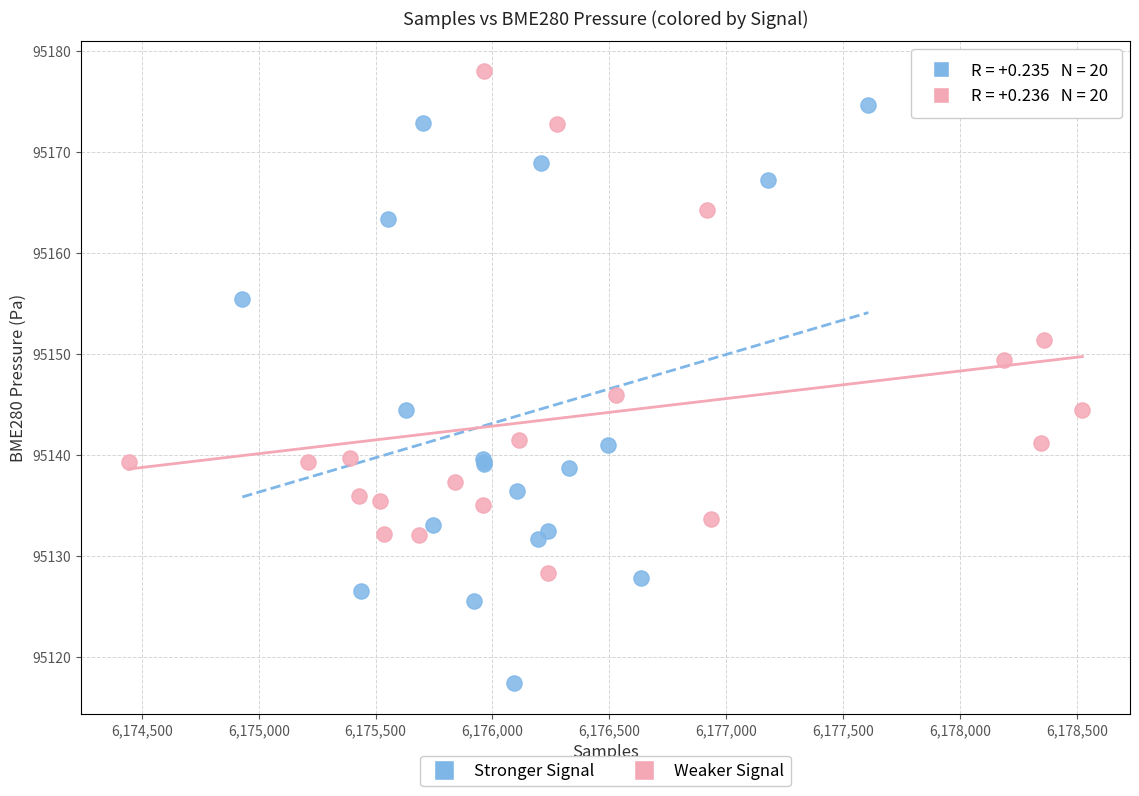

Which series reaches the maximum Y coordinate?

Weaker Signal